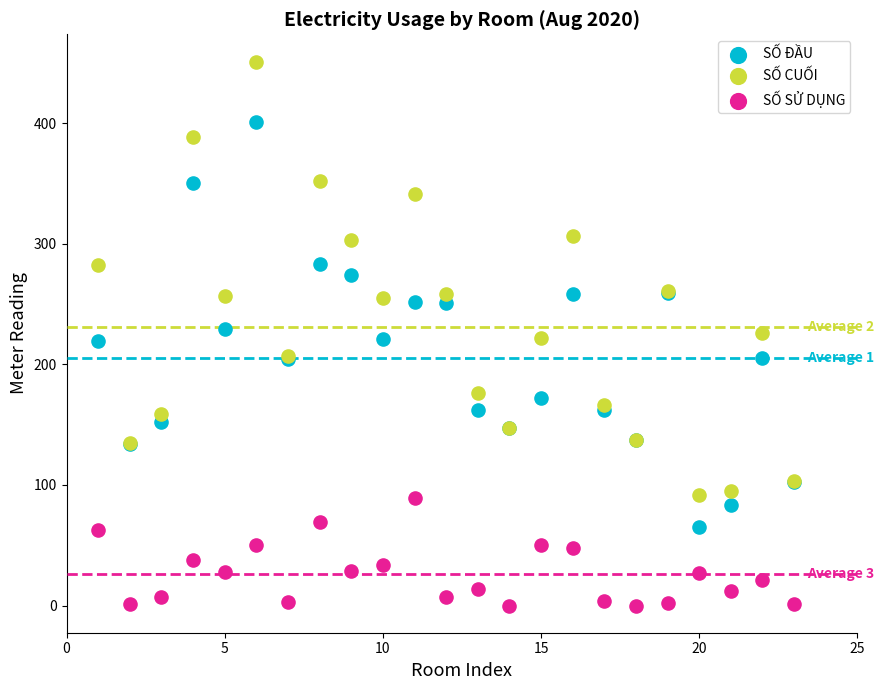

Which series contains the lowest Y value?

SỐ SỬ DỤNG